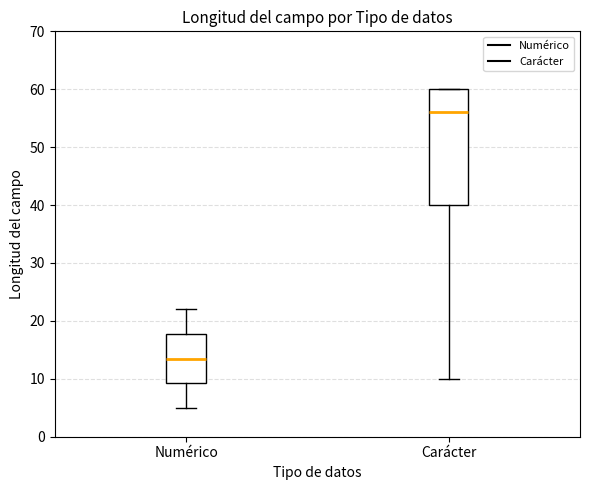

Comparing the boxes themselves (not the whiskers), which one is the tallest?

Carácter